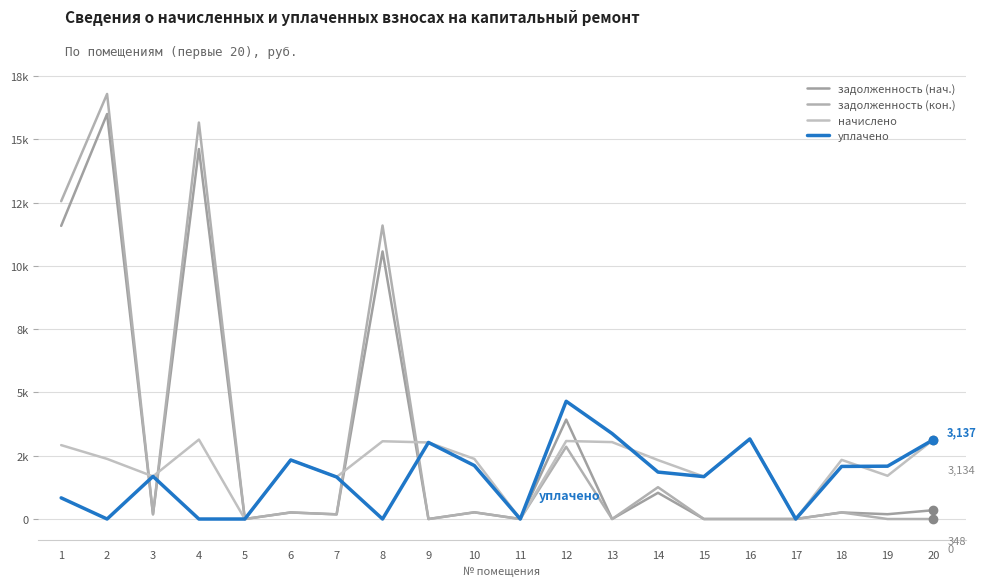

Which series has the largest total across all categories?

задолженность (кон.)